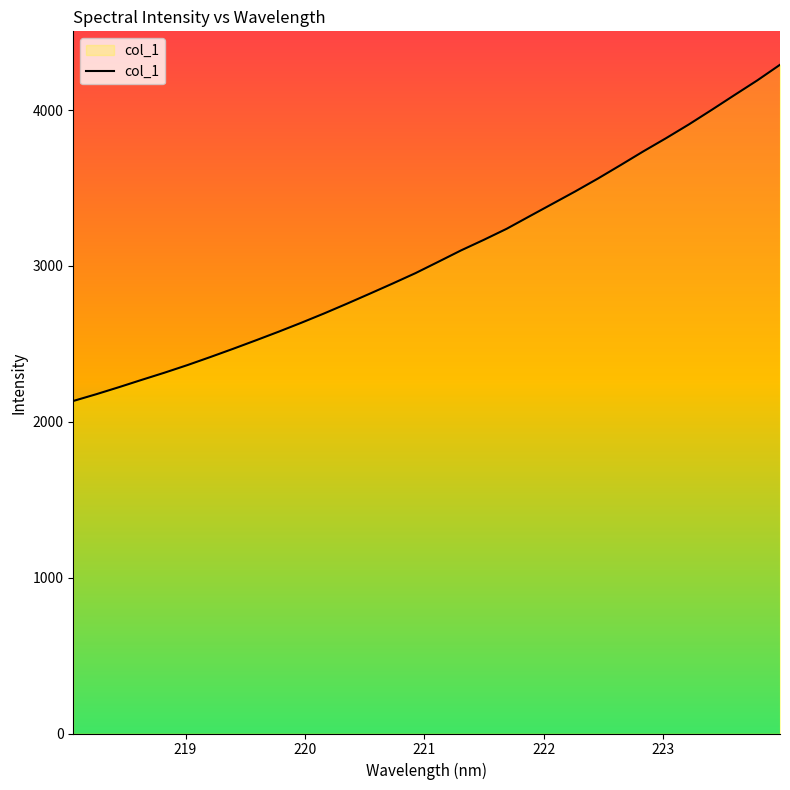

What is the sum of all values?

98187.1